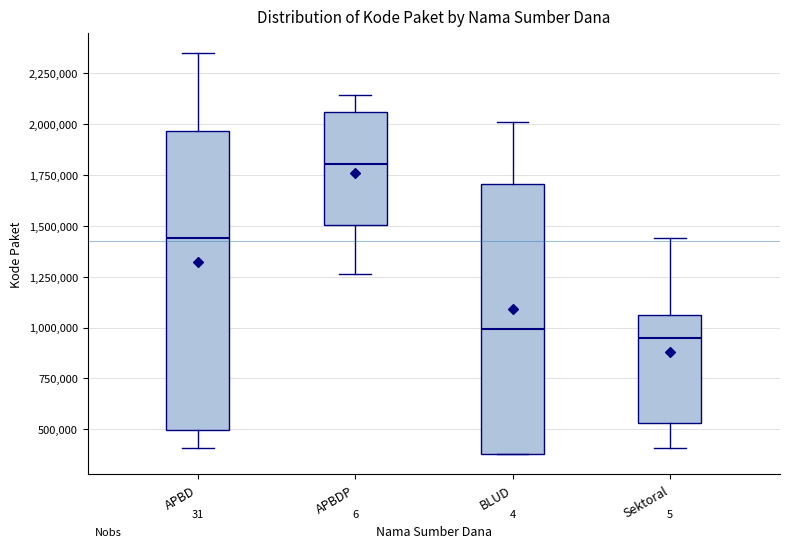

Where does the lower whisker of the box for Sektoral end on the y-axis? The values are not printed on the chart, so give them approximately, as read against the axis.

400000